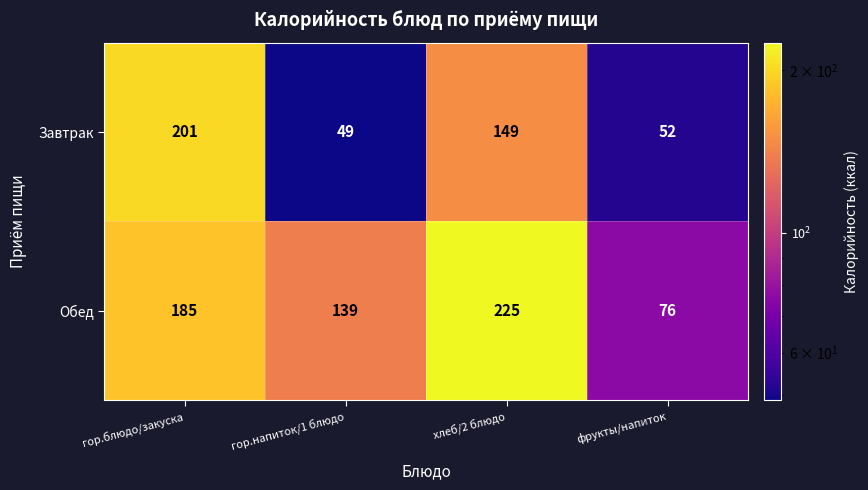

List the series in order of their peak value, lowest first.

Завтрак, Обед